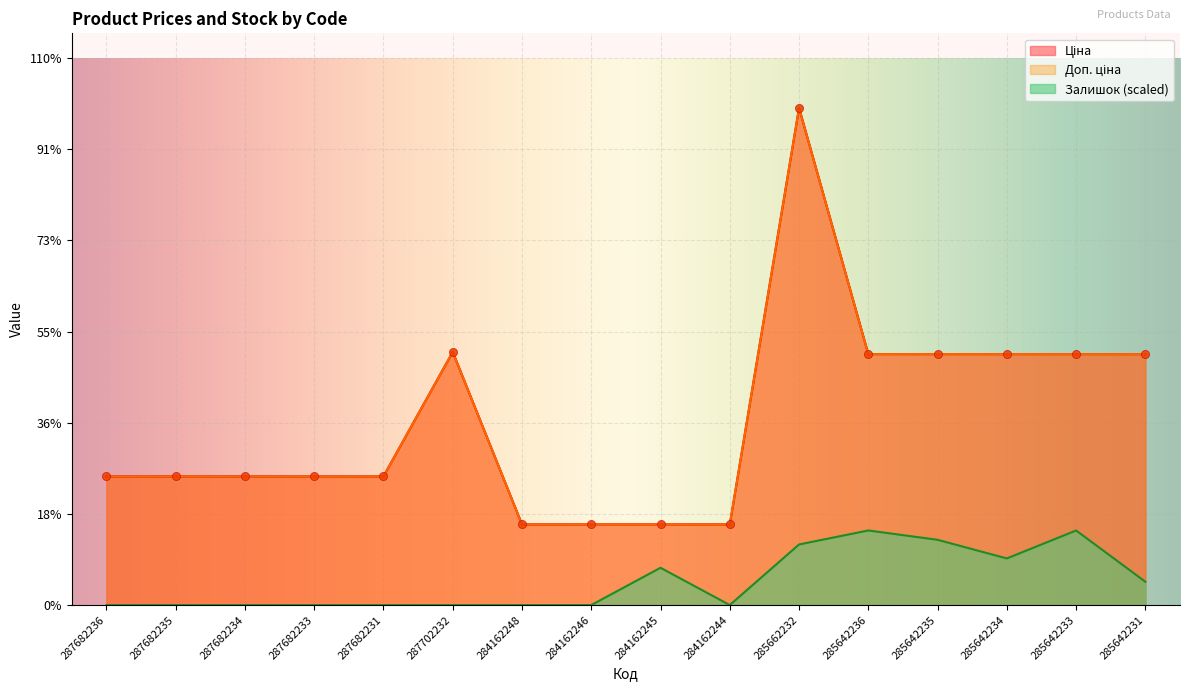

At which category is the sum across all series the highest?

285662232